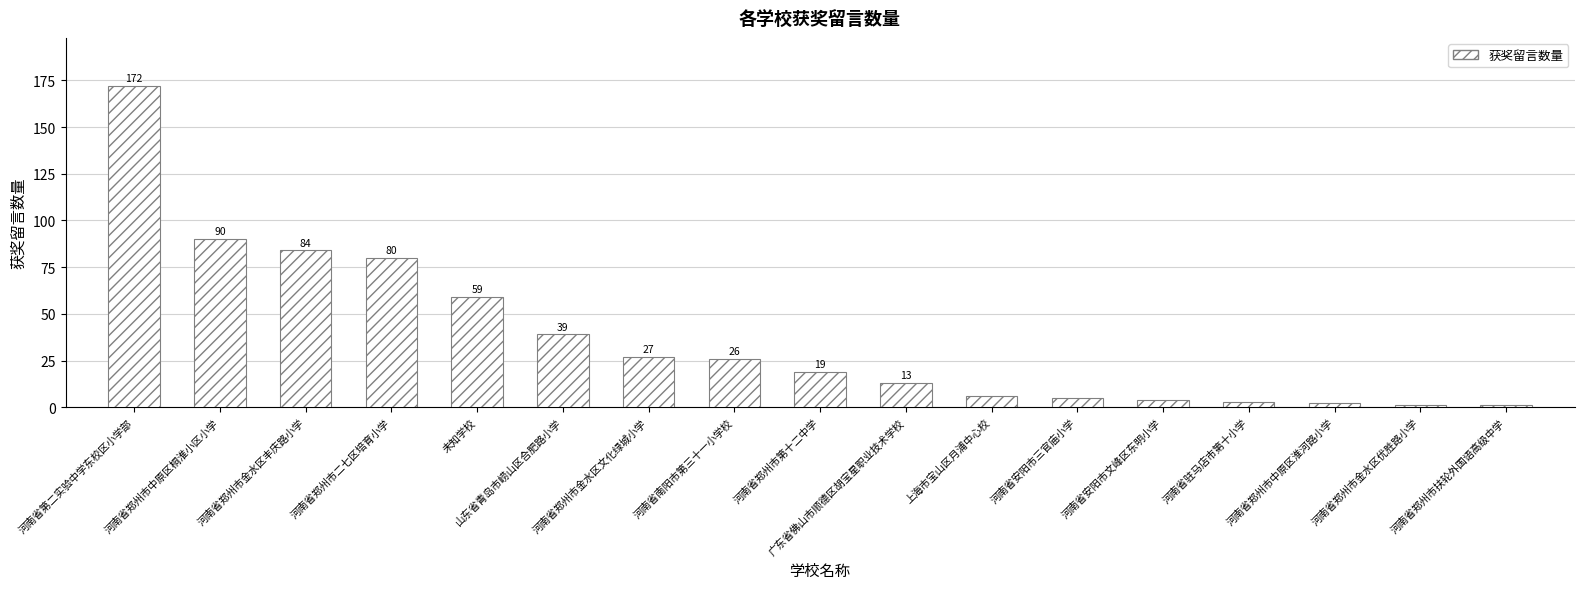

What is the label of the 14th bar from the left?

河南省驻马店市第十小学